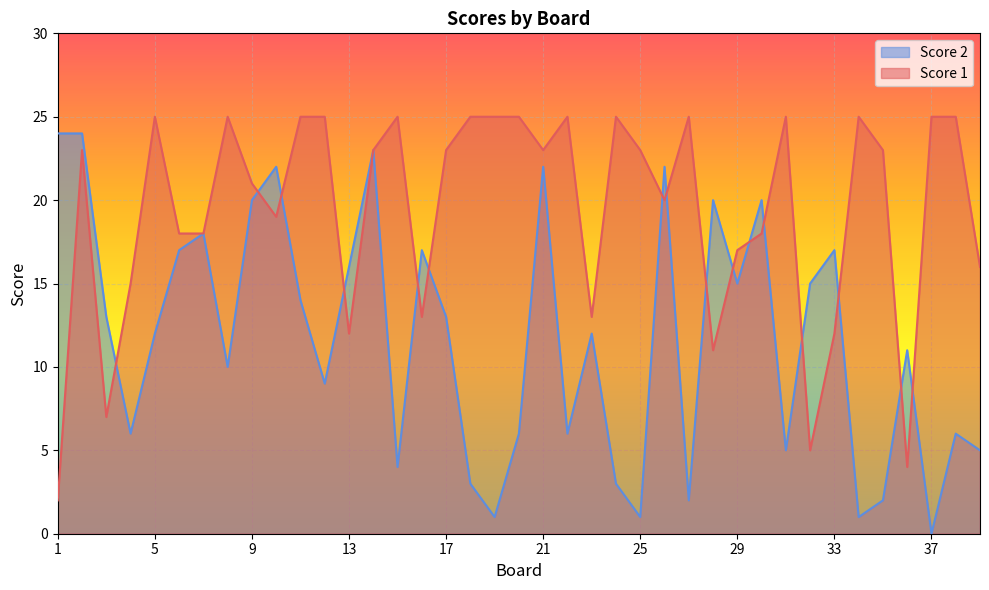

At which label does Score 2 reach its minimum?

37